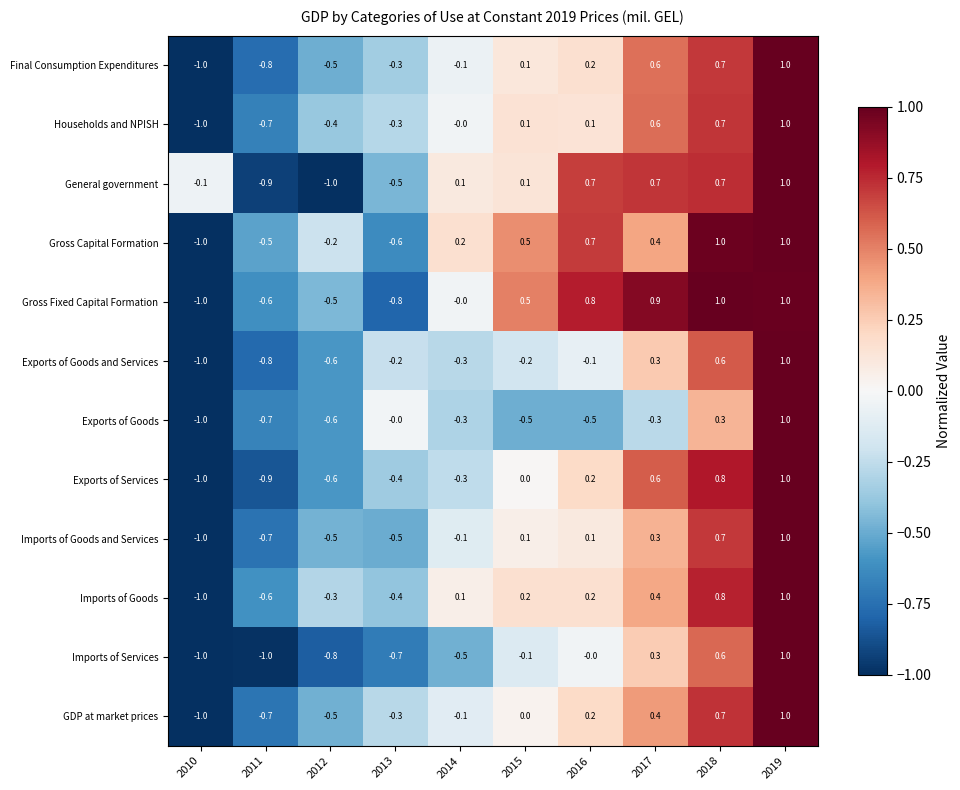

Is it true that Exports of Goods equals -0.7 at 2013?

False